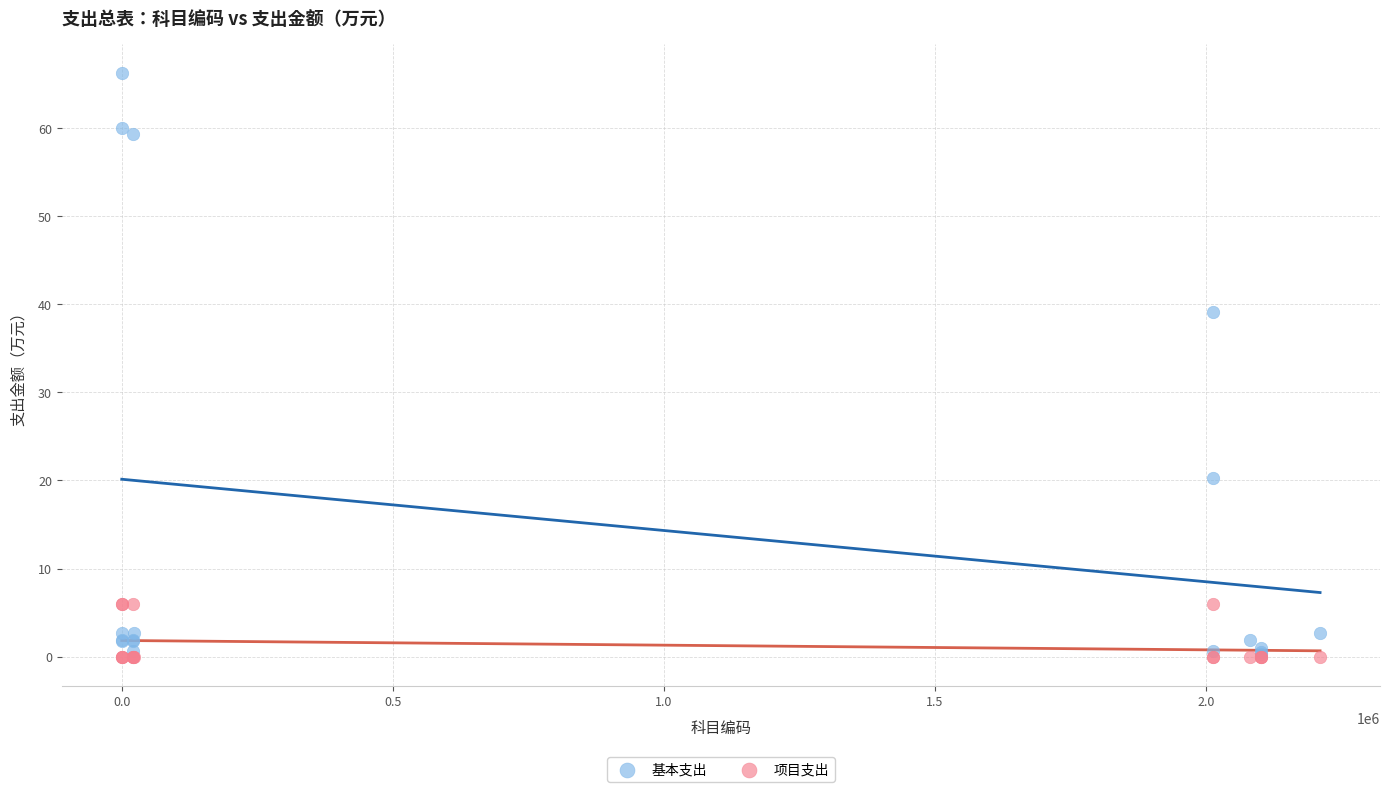

In the 基本支出 series, what Y value is closest to 33?

39.1